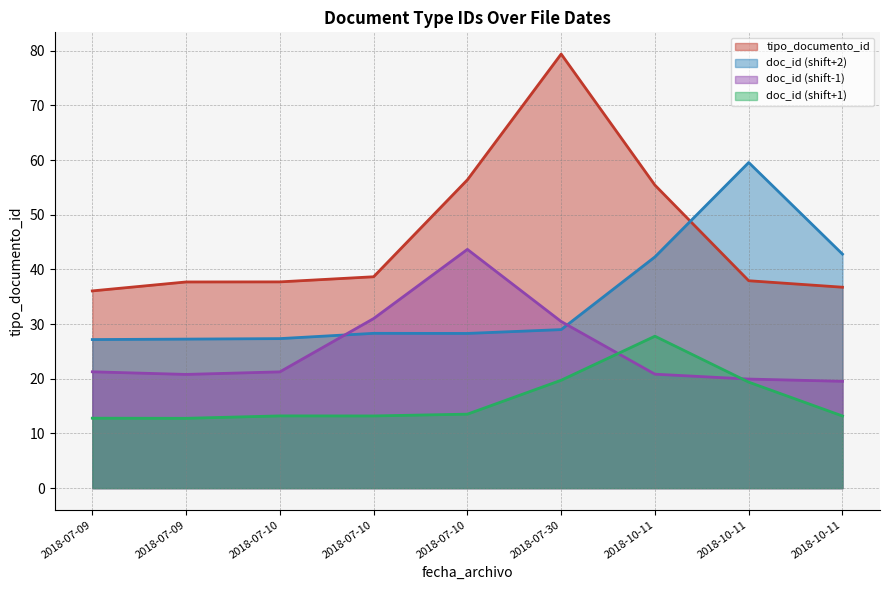

How many lines are shown in the chart?

4